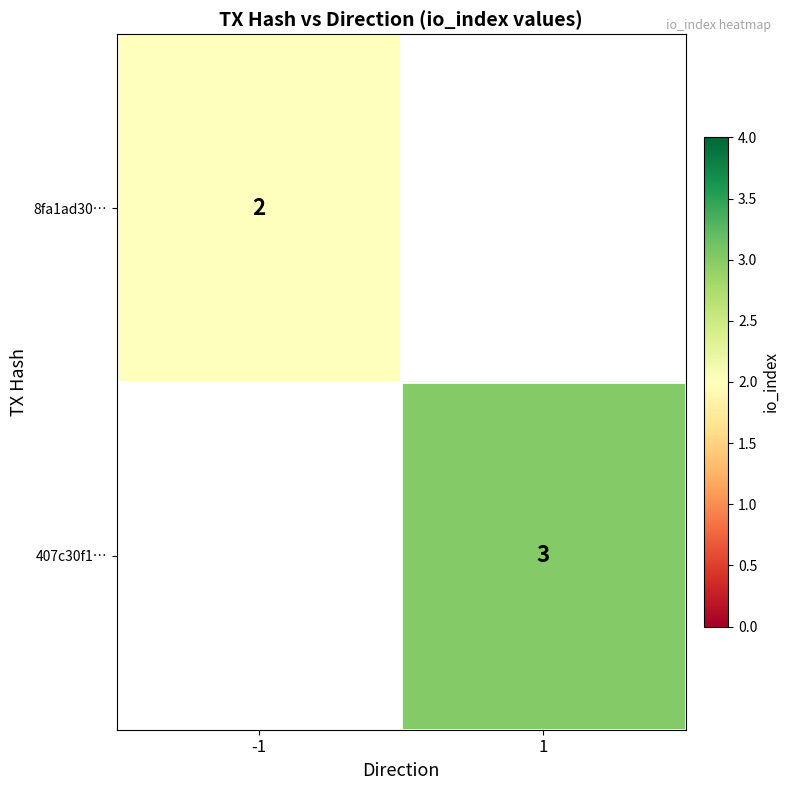

The value of 8fa1ad30… at -1 is 2. True or false?

True